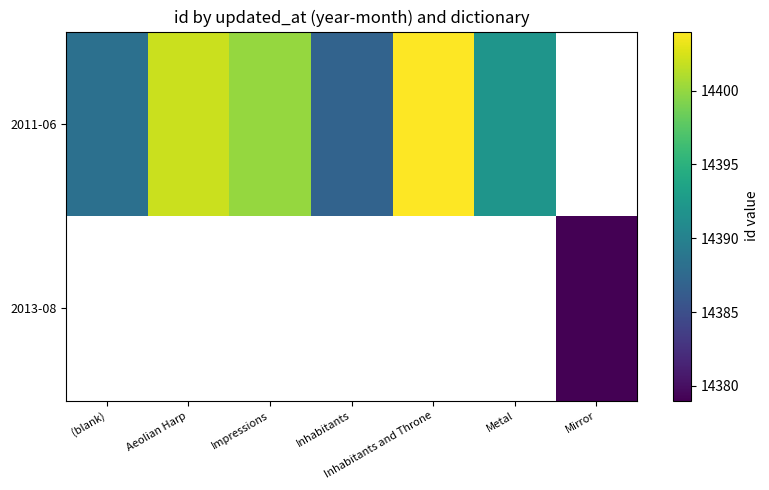

Rank the series by their average value, from highest to lowest.

2011-06, 2013-08